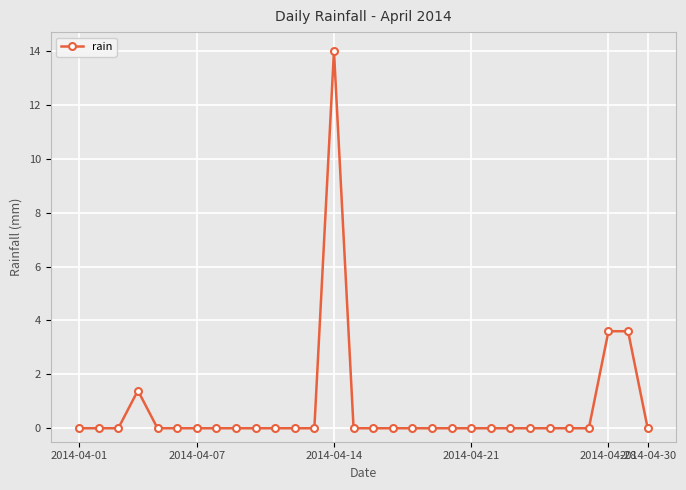

What is the sum of all values?

22.6